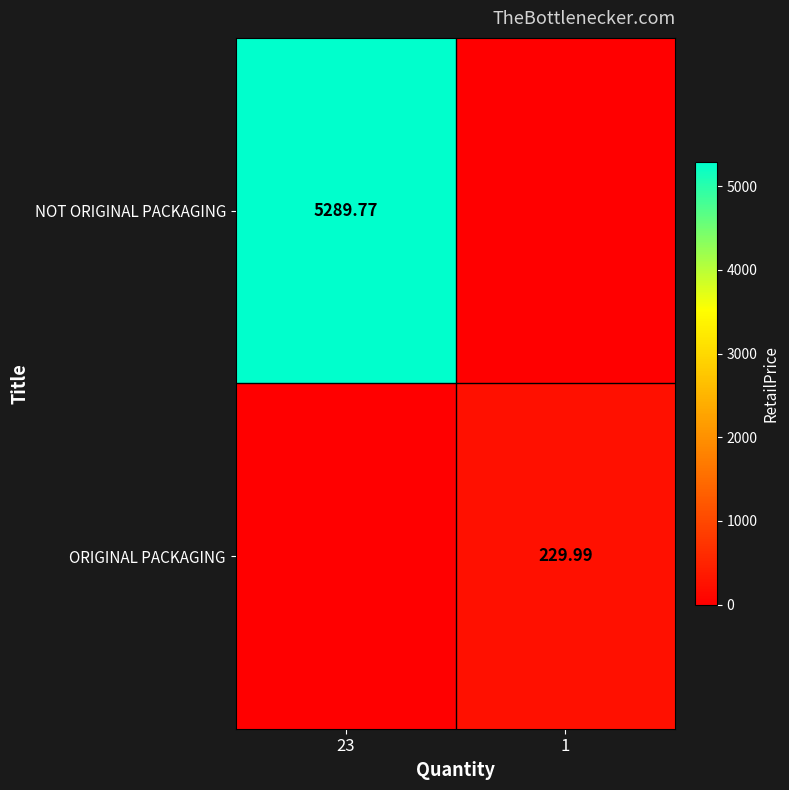

Is the value of NOT ORIGINAL PACKAGING at 23 greater than the value of ORIGINAL PACKAGING at 1?

Yes